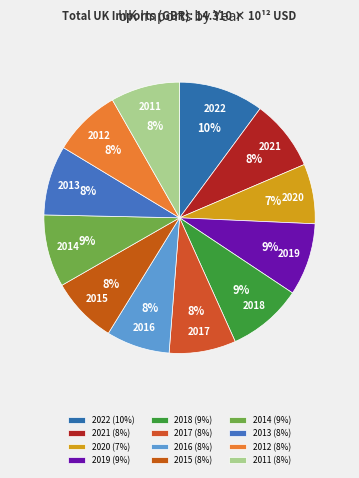

Which category has the biggest portion of the pie?

2022